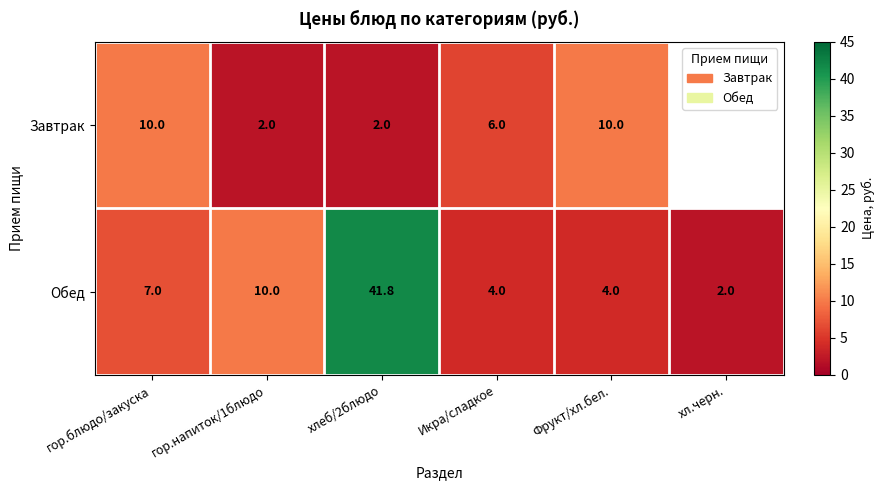

What is the average value of the Обед series?

11.5